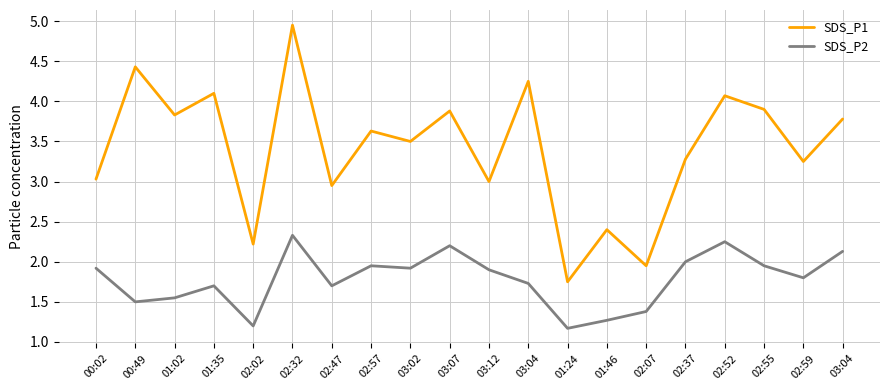

The value of SDS_P2 at 01:35 is 1.7. True or false?

True